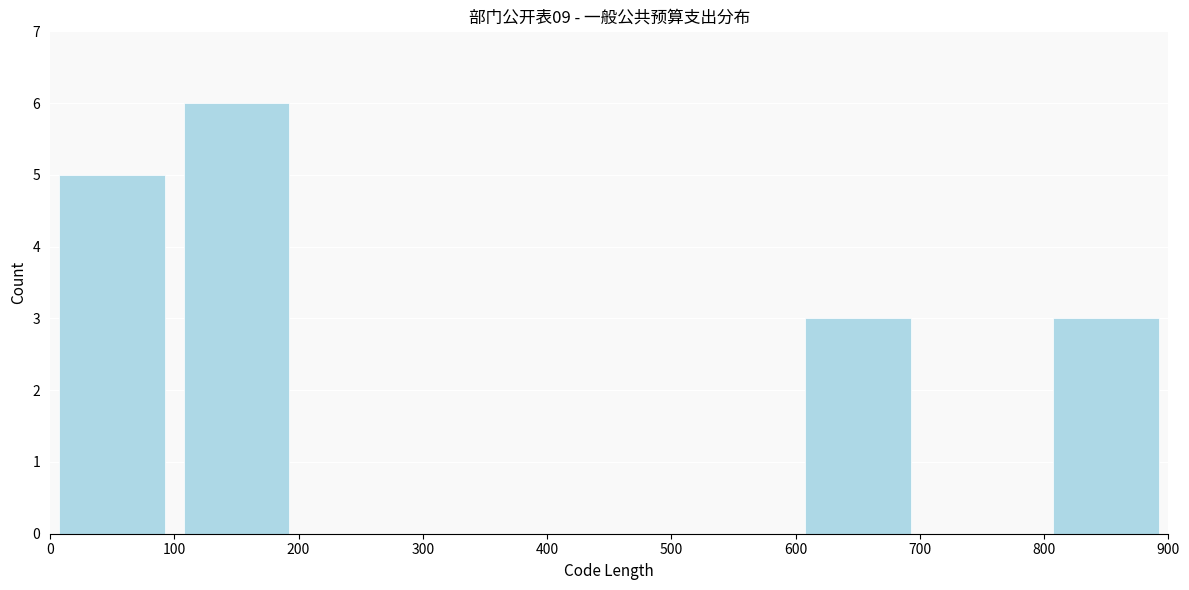

What is the height of the bar covering 100 to 200 on the x-axis? The values are not printed on the chart, so give them approximately, as read against the axis.

6